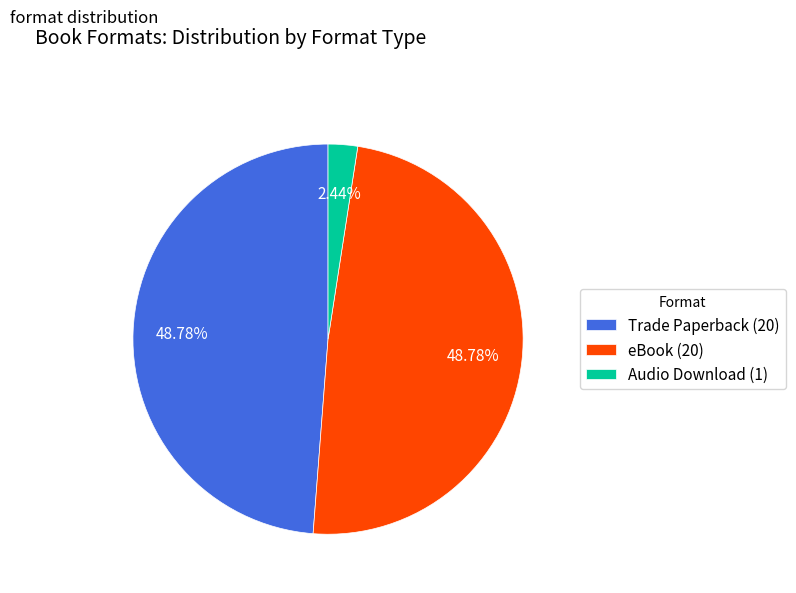

Is it true that Audio Download is 2% of the pie?

True